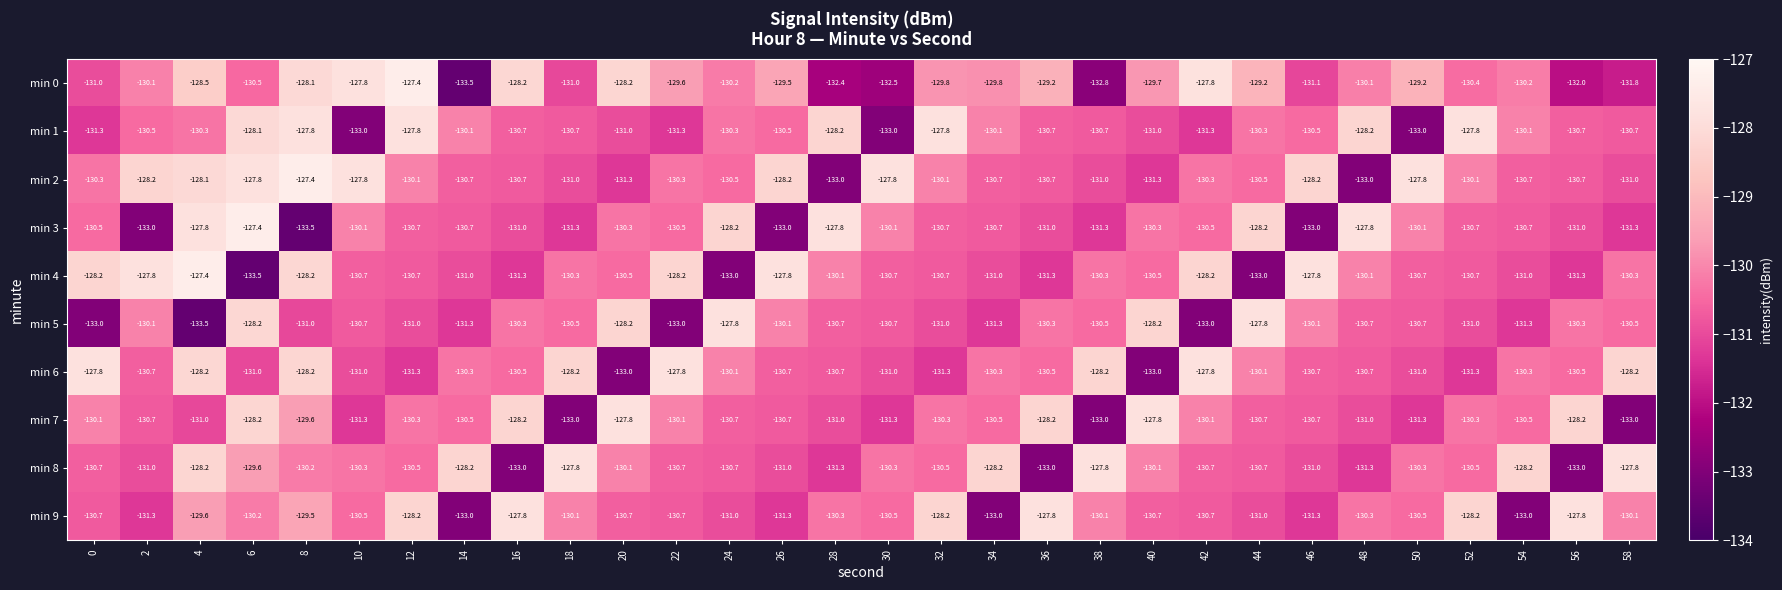

What is the average value of the min 3 series?

-130.4